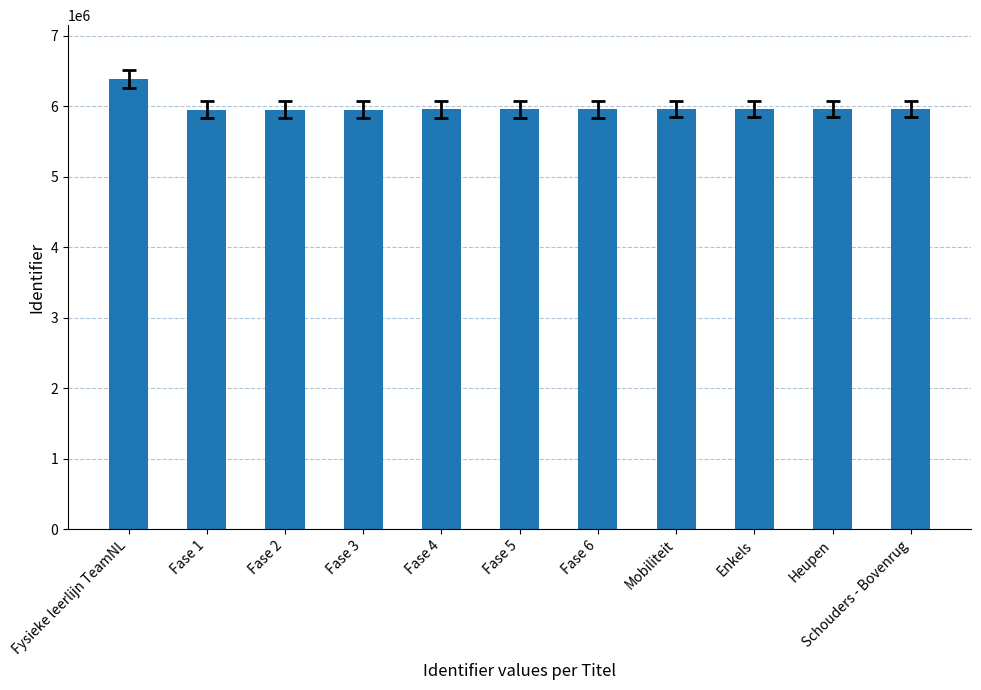

How many values are below 5960232?

5